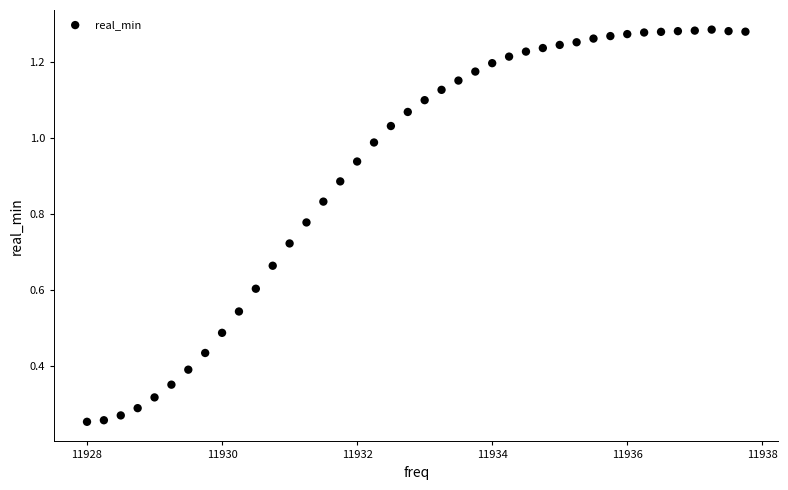

What is the range of X values (max minus min)?

9.8